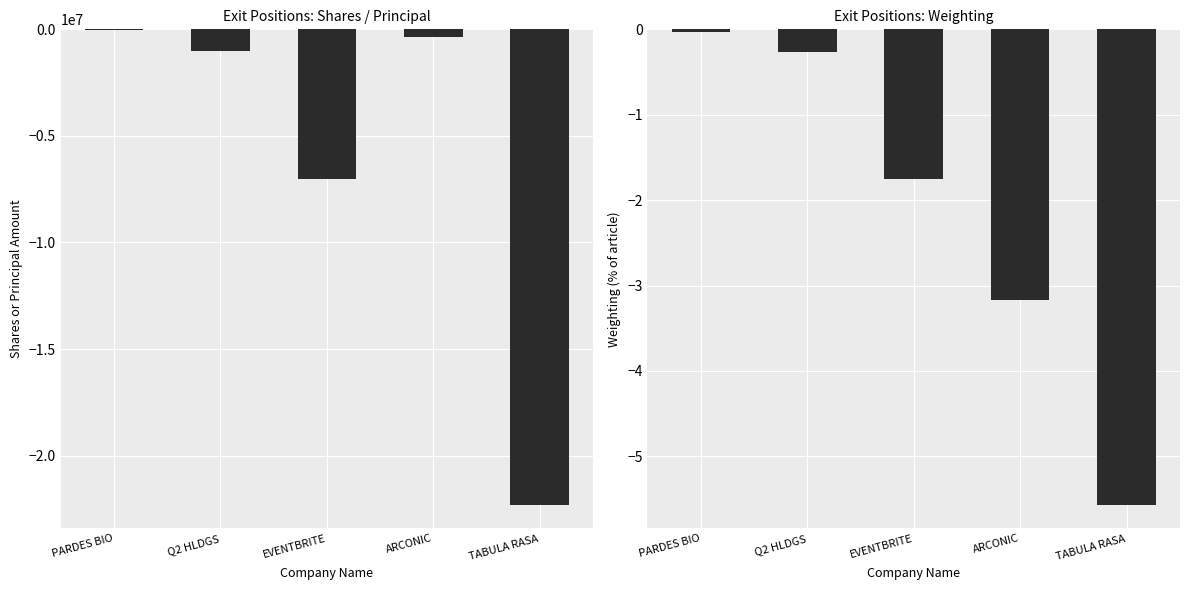

Reading right to left, transcribe all the data shown in this chart.

Shares or principal amount: TABULA RASA=-22302000.0	ARCONIC=-359135.0	EVENTBRITE=-7000000.0	Q2 HLDGS=-1000000.0	PARDES BIO=-48751.0
Weighting: TABULA RASA=-5.6	ARCONIC=-3.2	EVENTBRITE=-1.8	Q2 HLDGS=-0.3	PARDES BIO=-0.0